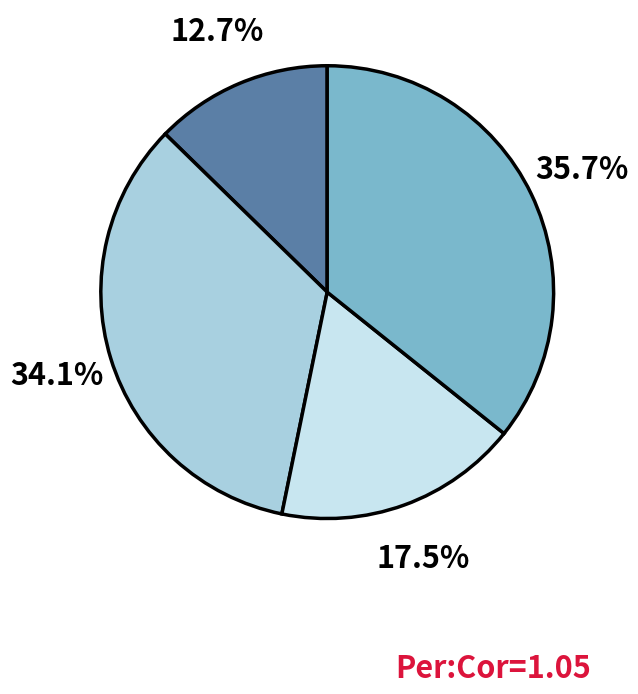

Is there a majority slice in this chart?

No